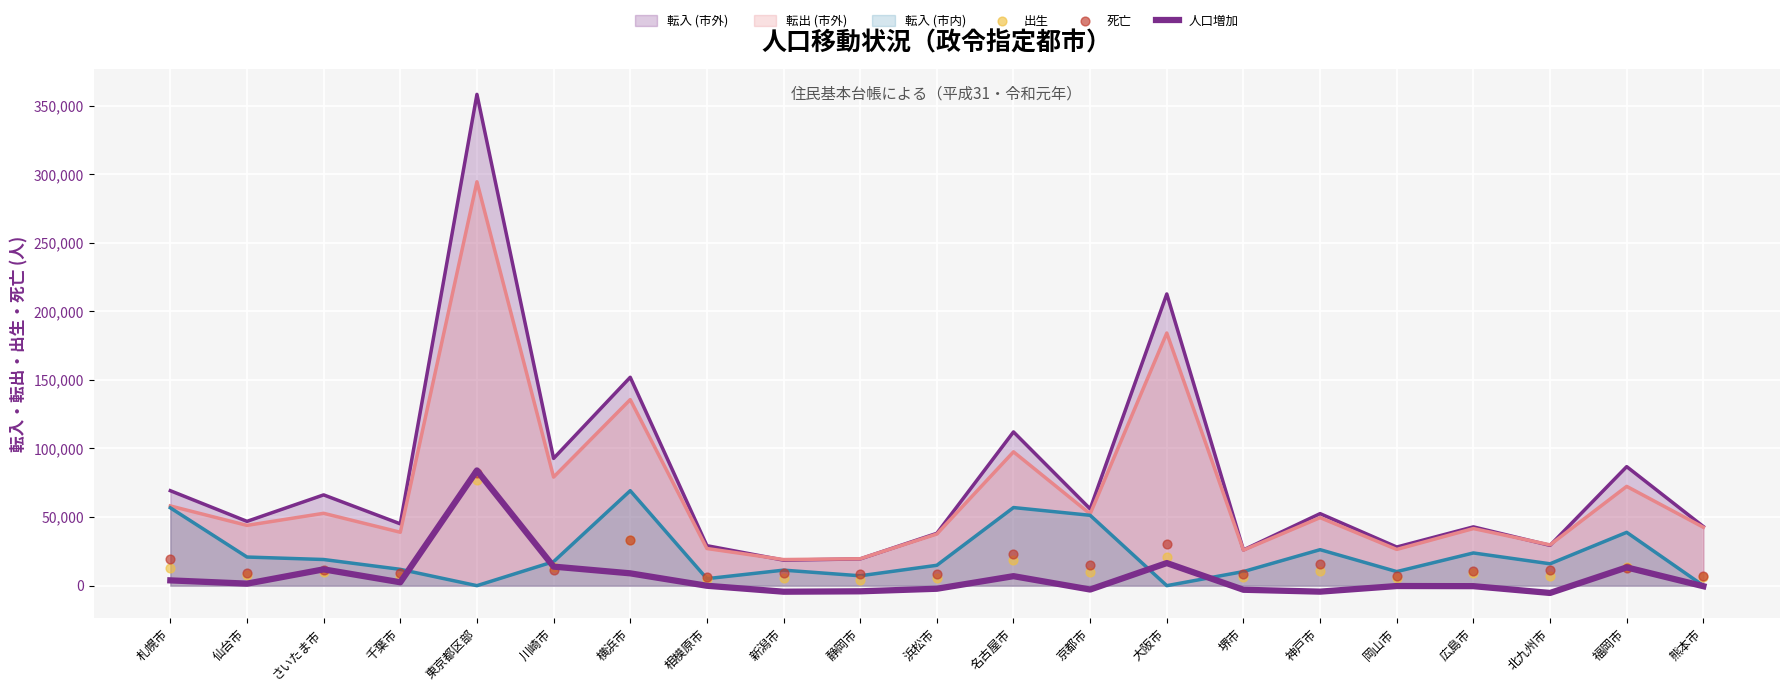

Which series contains the lowest Y value?

人口増加